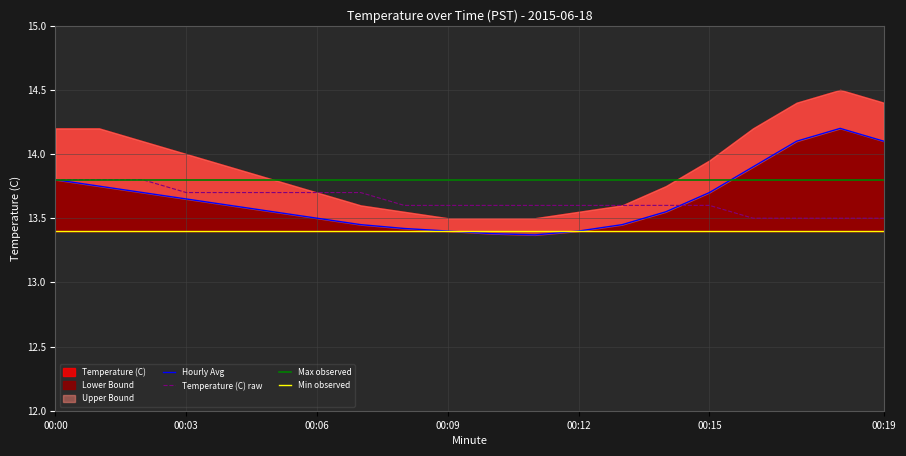

Which has a higher value, 3 or 14?

3